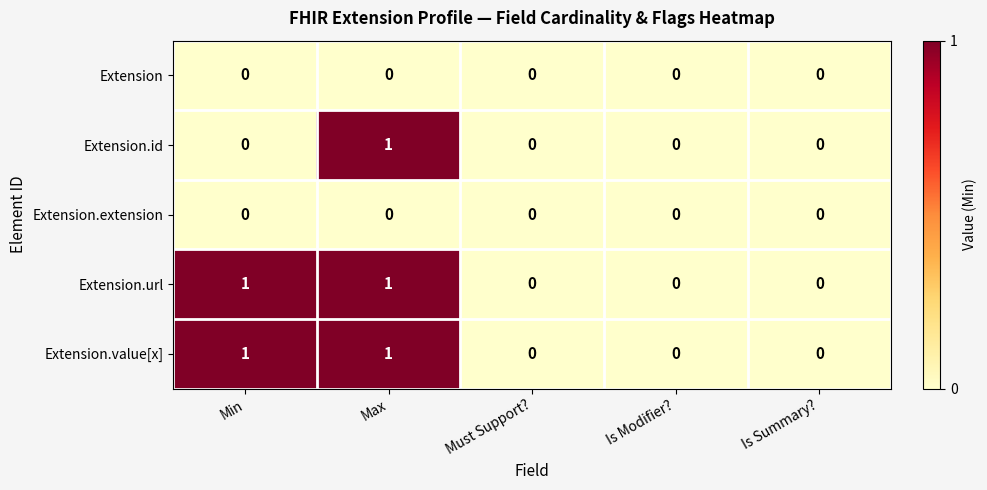

Is the value of Extension.url at Min greater than the value of Extension.id at Must Support??

Yes